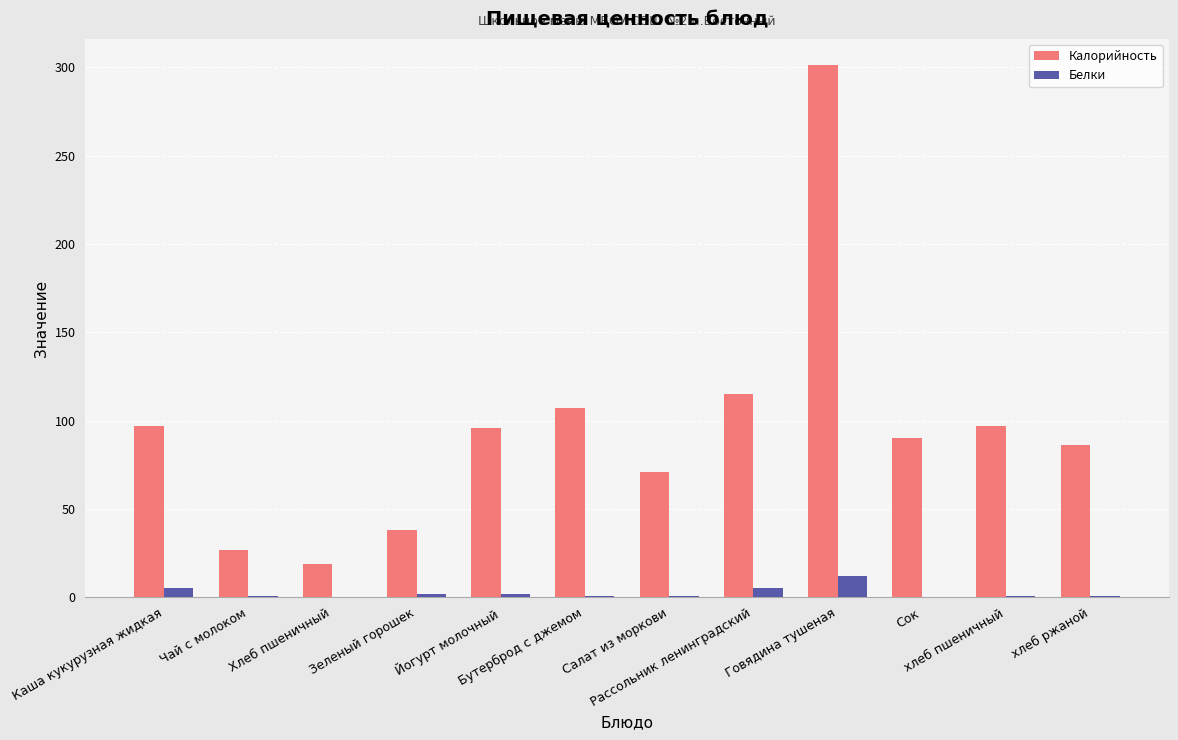

What is the average value of the Белки series?

3